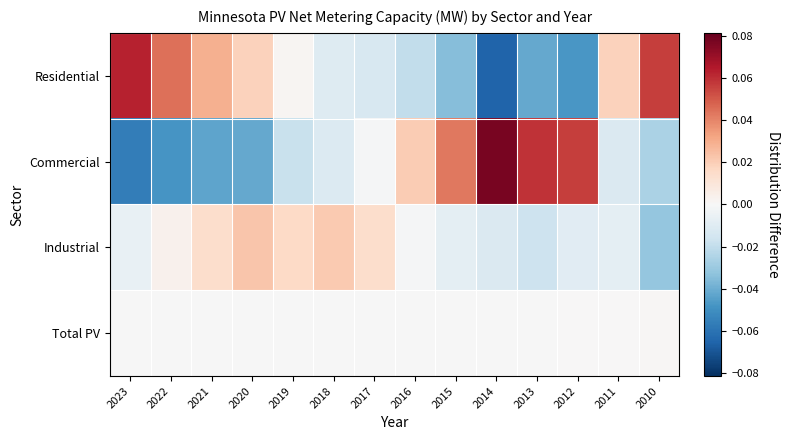

List the series in order of their peak value, highest first.

Commercial, Residential, Industrial, Total PV